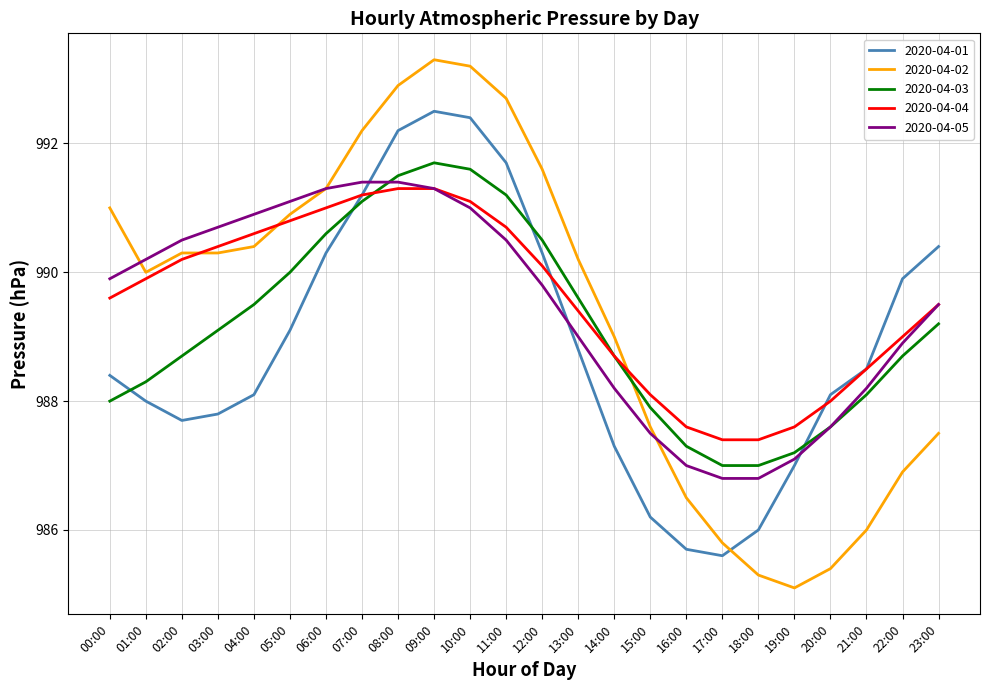

After their last crossing, which series has the higher values: 2020-04-03 or 2020-04-02?

2020-04-03